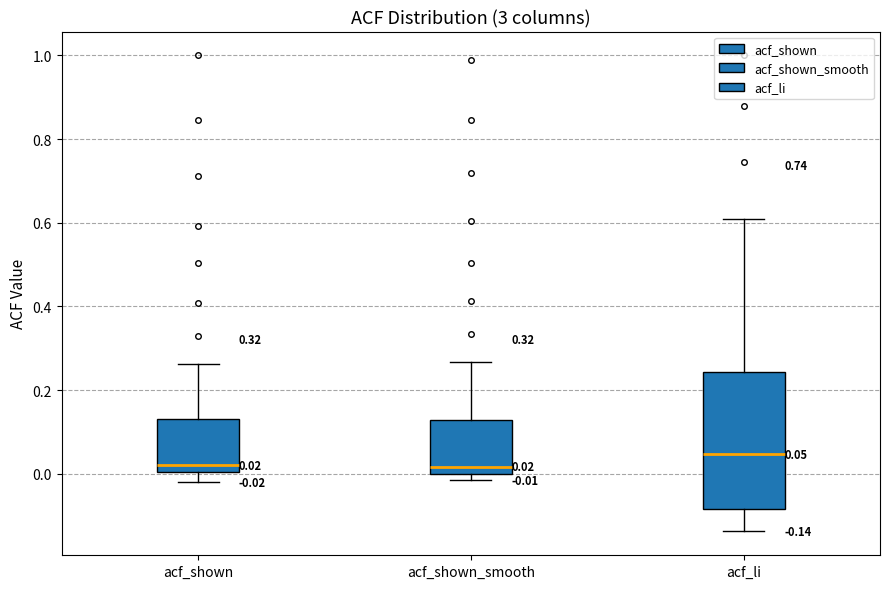

Which box is the tallest, from its lower edge to its upper edge?

acf_li